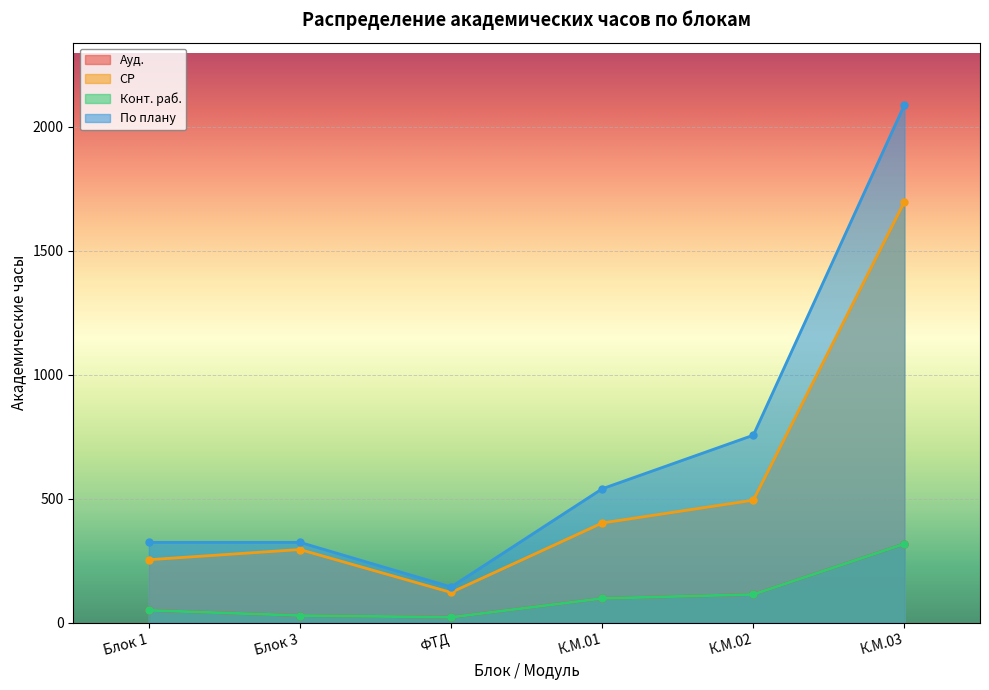

How many interior local peaks does the СР series have?

1